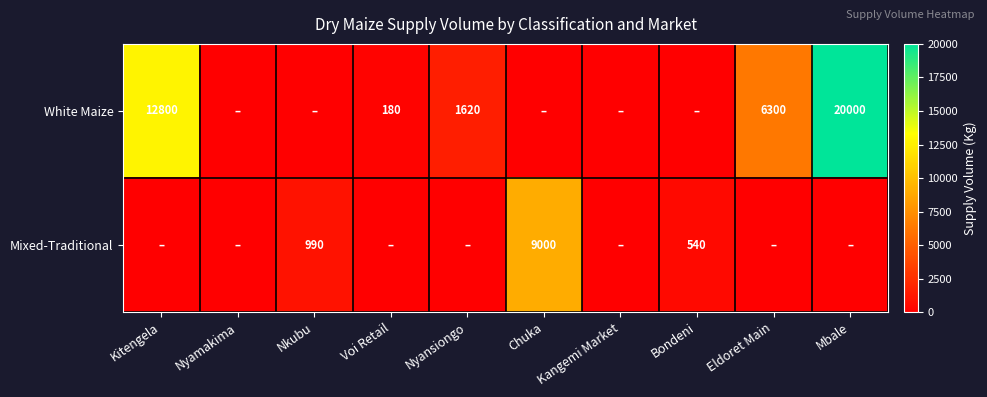

The value of White Maize at Eldoret Main is 1795. True or false?

False